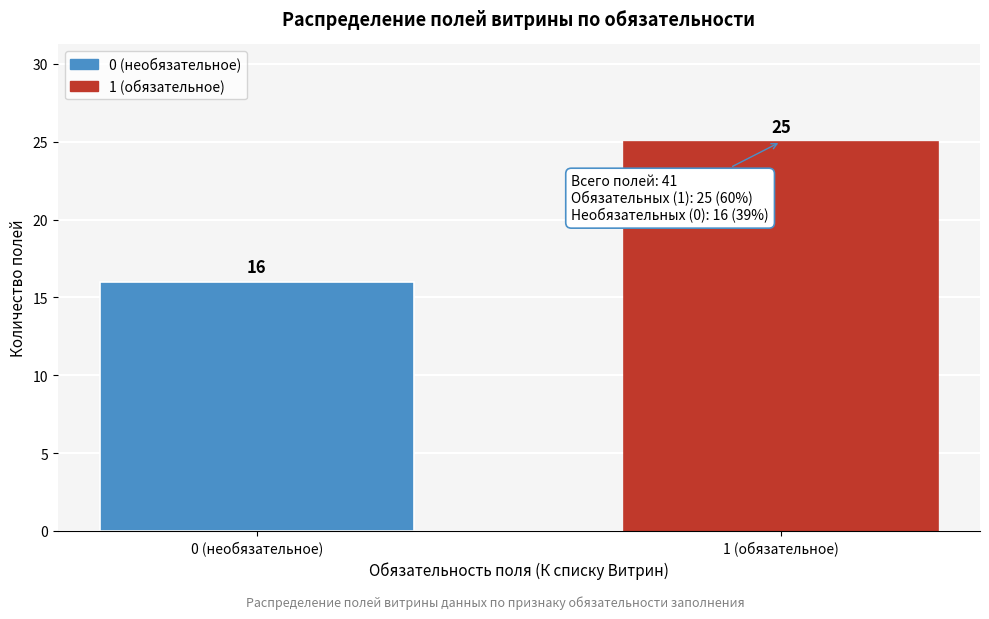

Reading left to right, extract all data points from this chart.

0 (необязательное)=16	1 (обязательное)=25